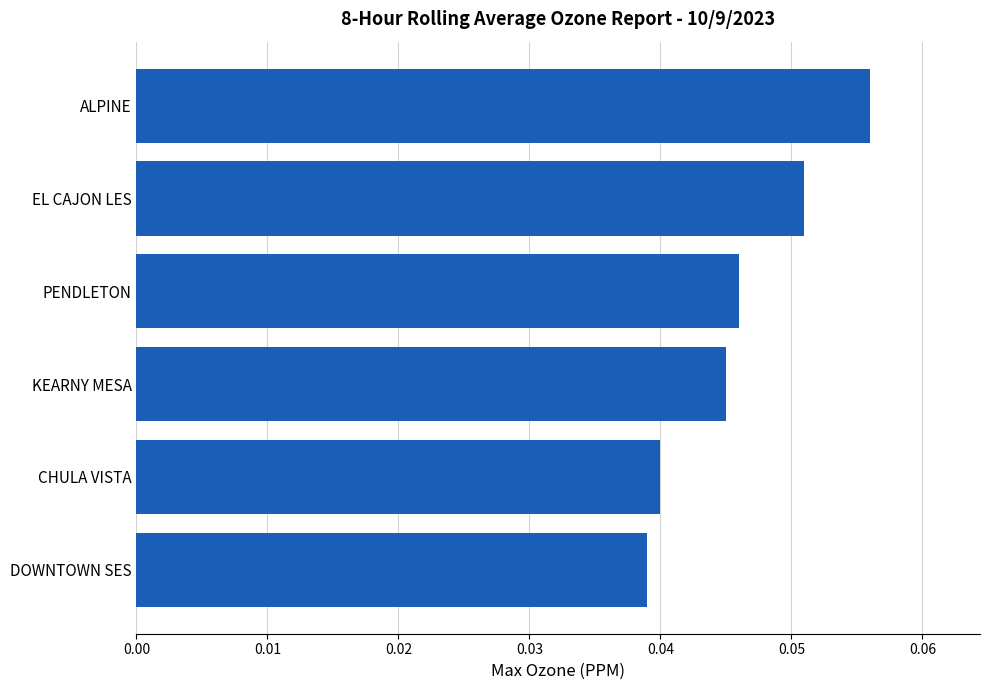

The chart shows a value of 0.1 at DOWNTOWN SES. True or false?

False